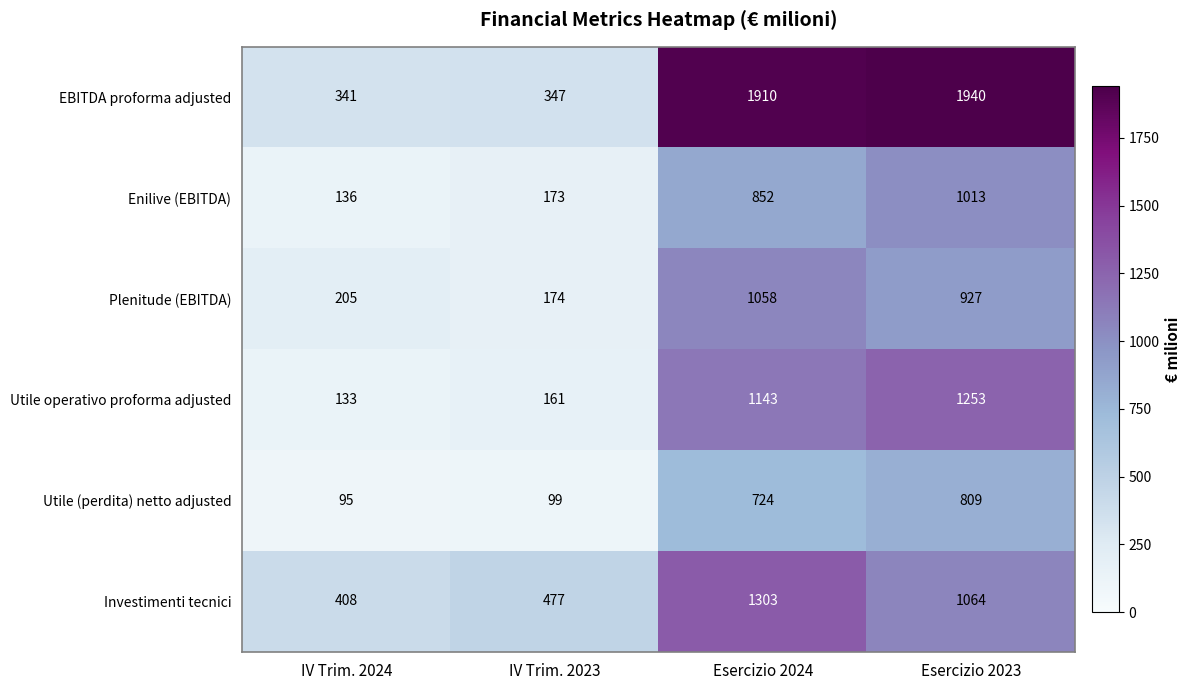

At IV Trim. 2023, list the series in order from smallest to largest.

Utile (perdita) netto adjusted, Utile operativo proforma adjusted, Enilive (EBITDA), Plenitude (EBITDA), EBITDA proforma adjusted, Investimenti tecnici